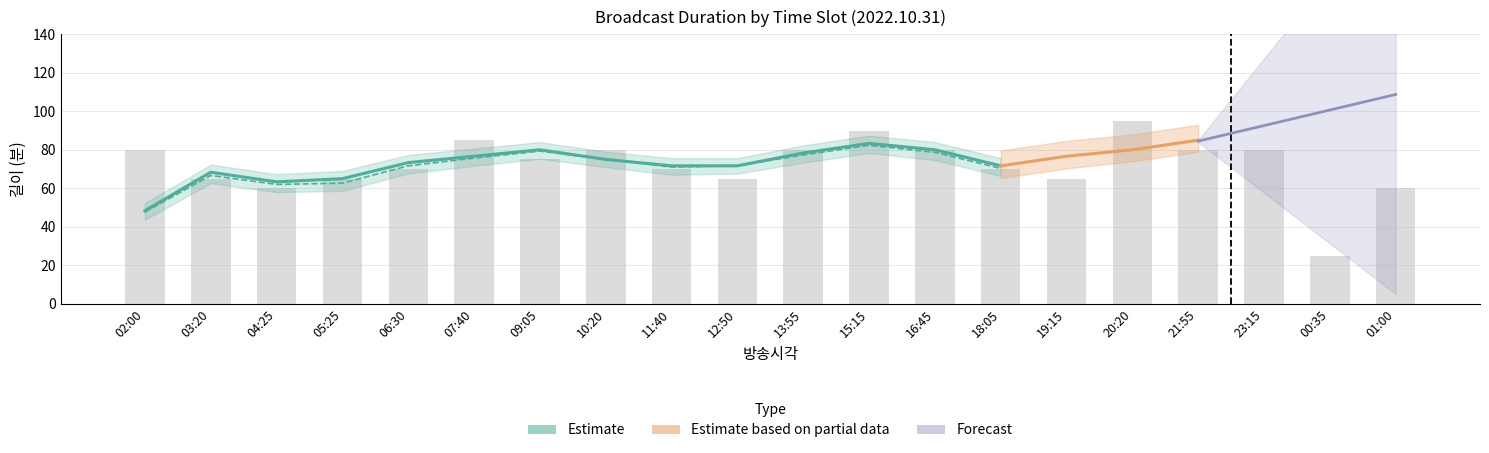

The 소재개수 series shows 1 at 02:00. True or false?

False